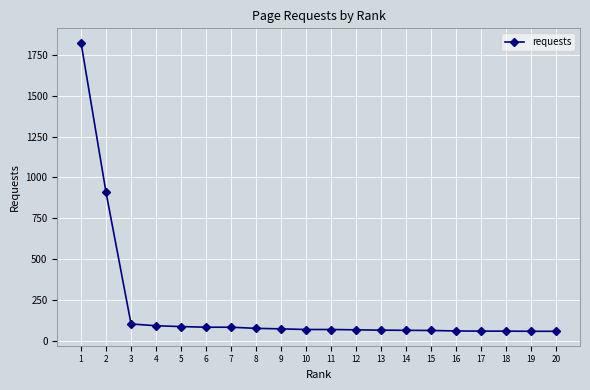

The chart shows a value of 82 at 6. True or false?

True